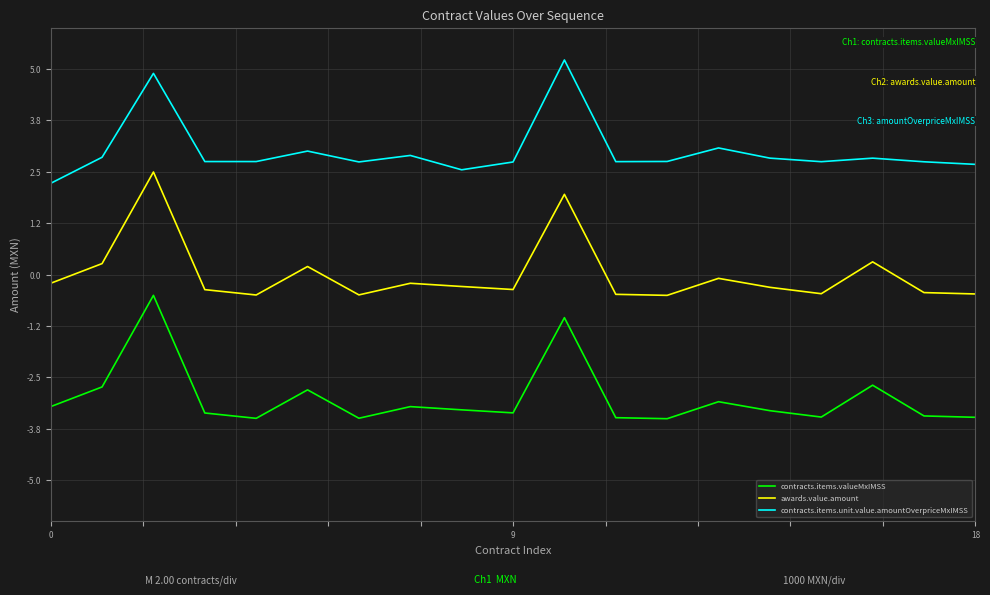

What is the difference between the maximum and minimum values in the contracts.items.valueMxIMSS series?

3.0